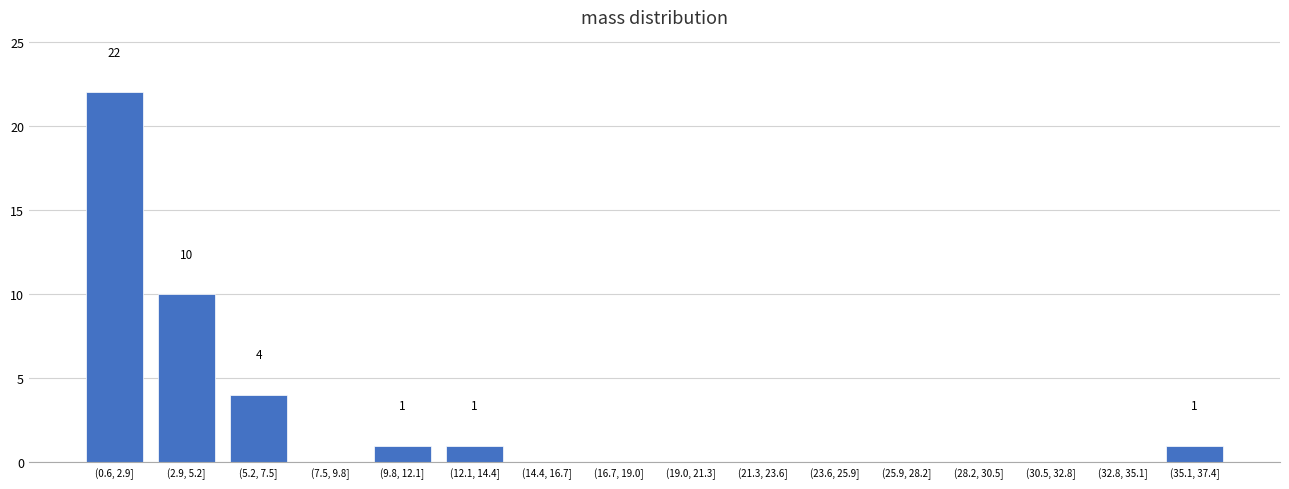

Reading left to right, transcribe all the data shown in this chart.

(0.6, 2.9]=22	(2.9, 5.2]=10	(5.2, 7.5]=4	(7.5, 9.8]=0	(9.8, 12.1]=1	(12.1, 14.4]=1	(14.4, 16.7]=0	(16.7, 19.0]=0	(19.0, 21.3]=0	(21.3, 23.6]=0	(23.6, 25.9]=0	(25.9, 28.2]=0	(28.2, 30.5]=0	(30.5, 32.8]=0	(32.8, 35.1]=0	(35.1, 37.4]=1